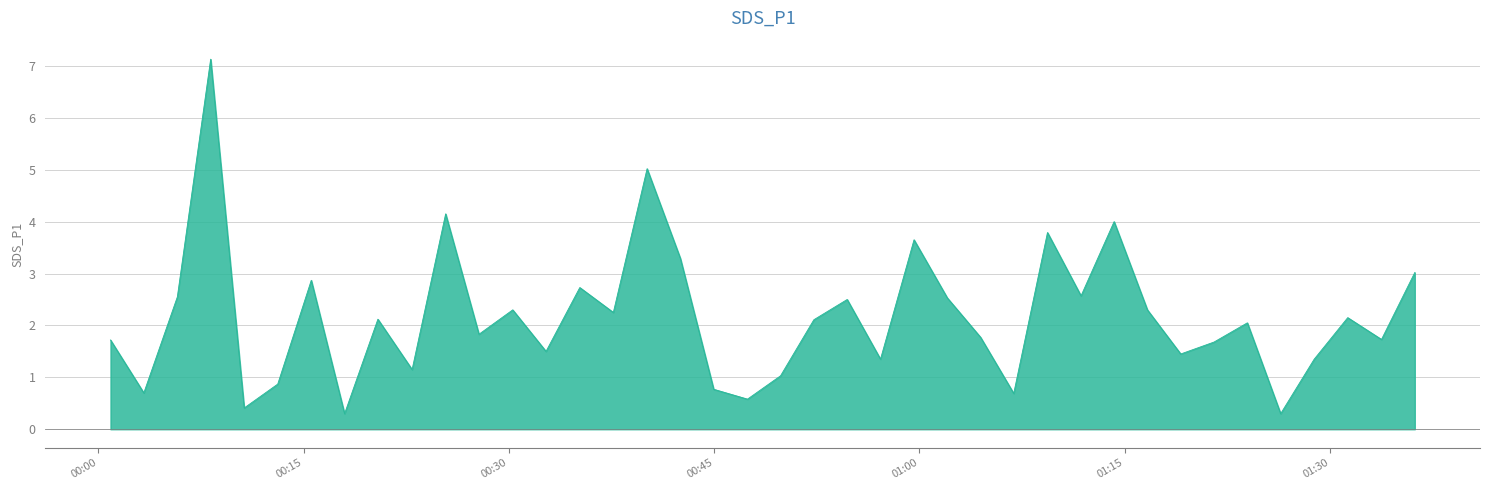

What is the maximum value shown in the chart?

7.1